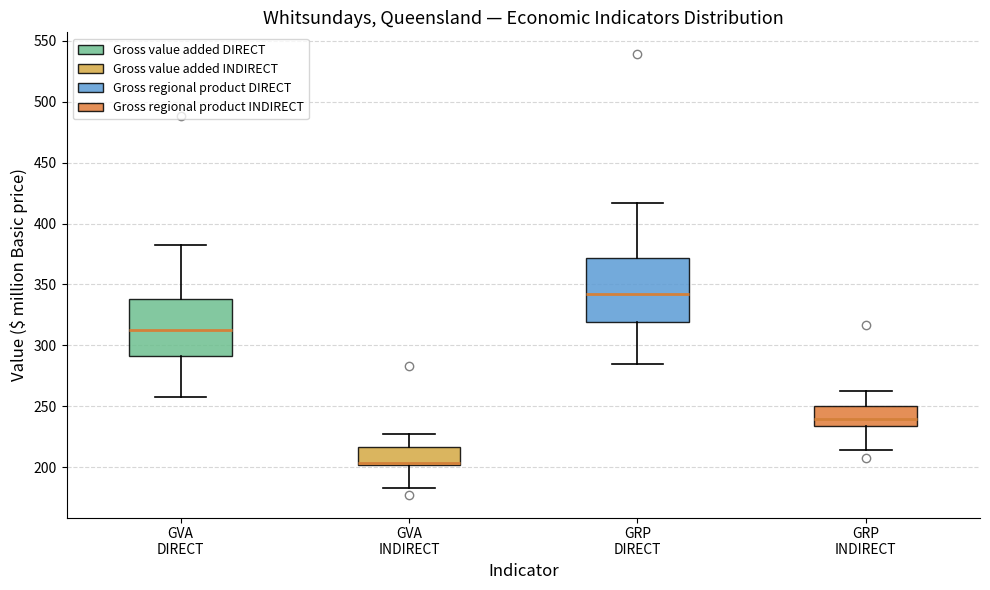

Which box has the highest median line?

GRP DIRECT